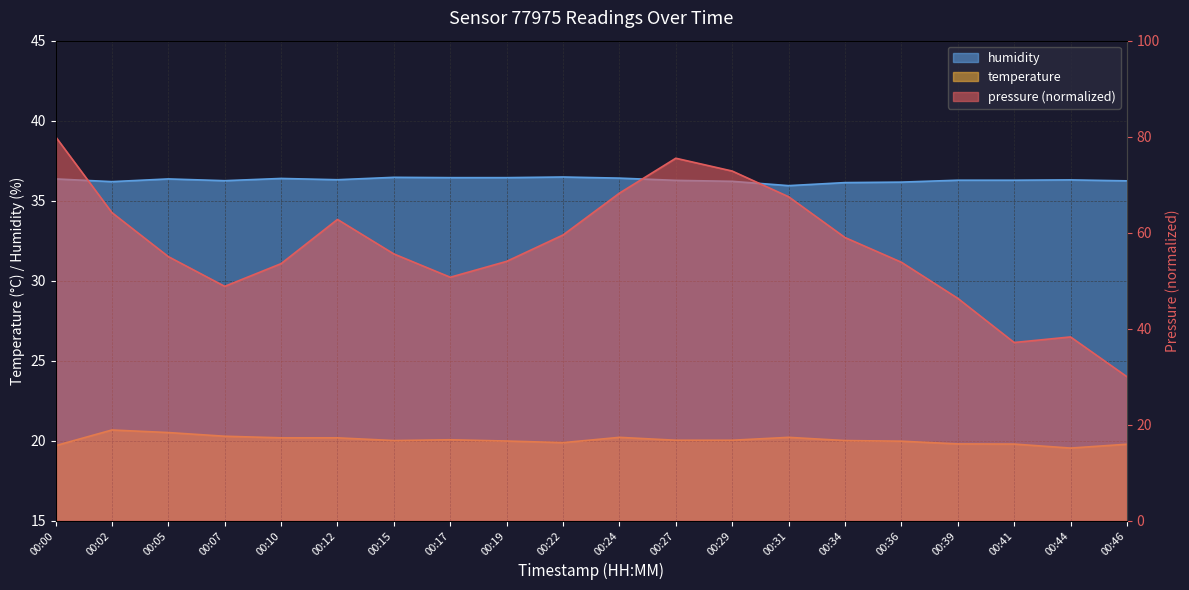

What is the difference between the temperature values at 00:22 and 00:27?

0.2